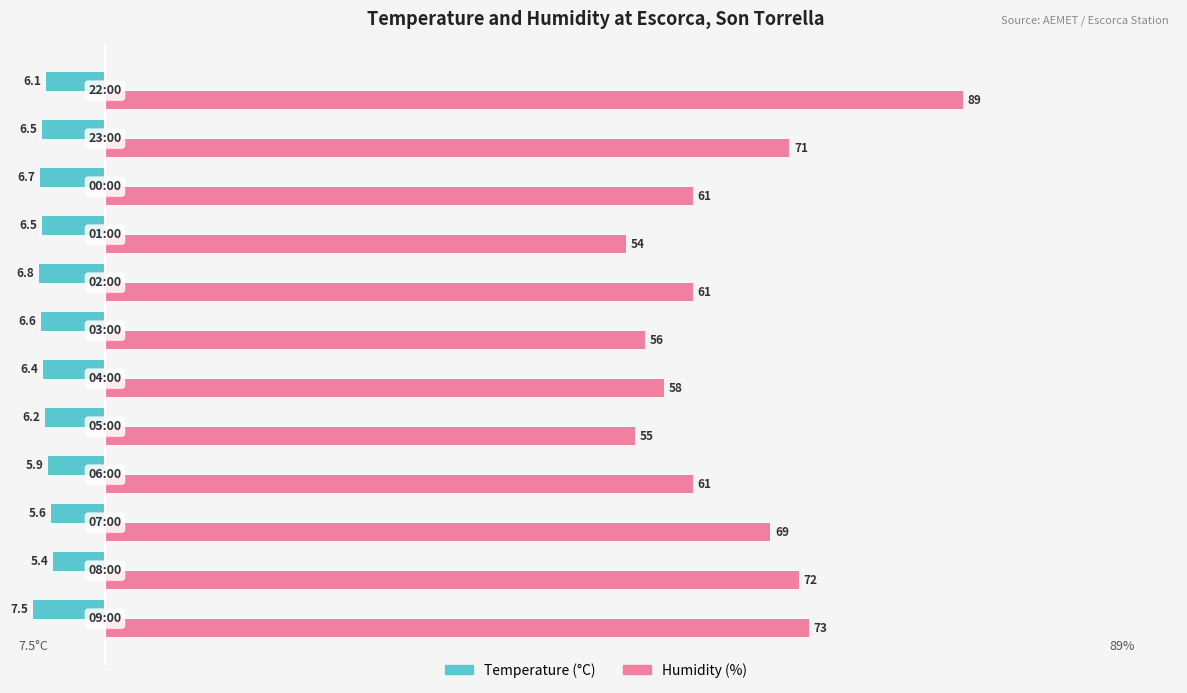

What is the difference between the second highest and minimum values in the Humidity (%) series?

19.0